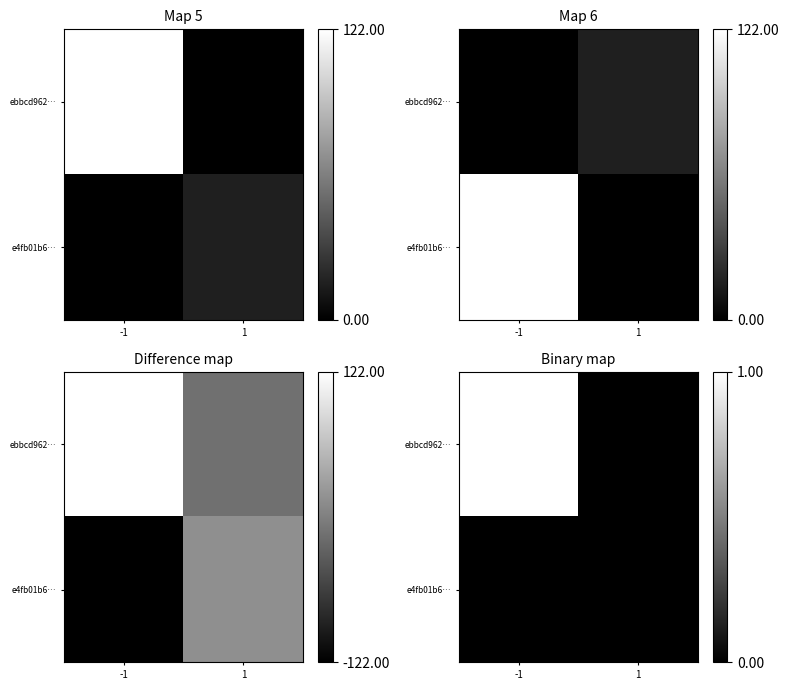

Is the value of e4fb01b6… at -1 greater than the value of ebbcd962… at 1?

No